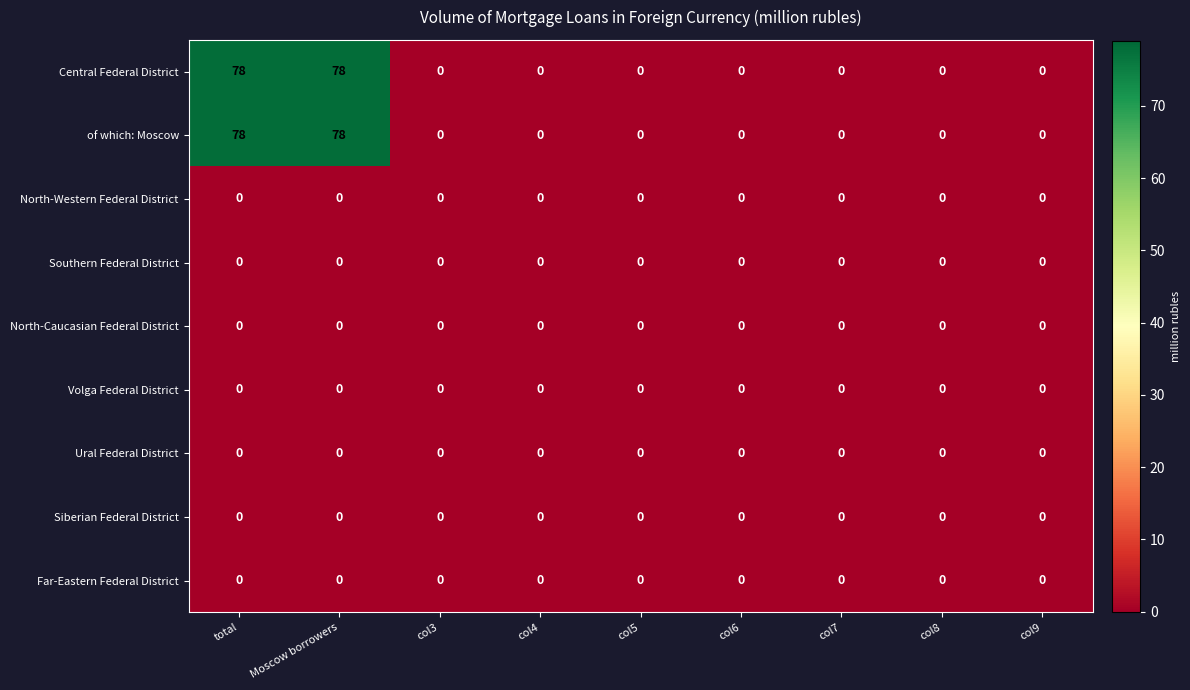

What is the sum of all of which: Moscow values?

156